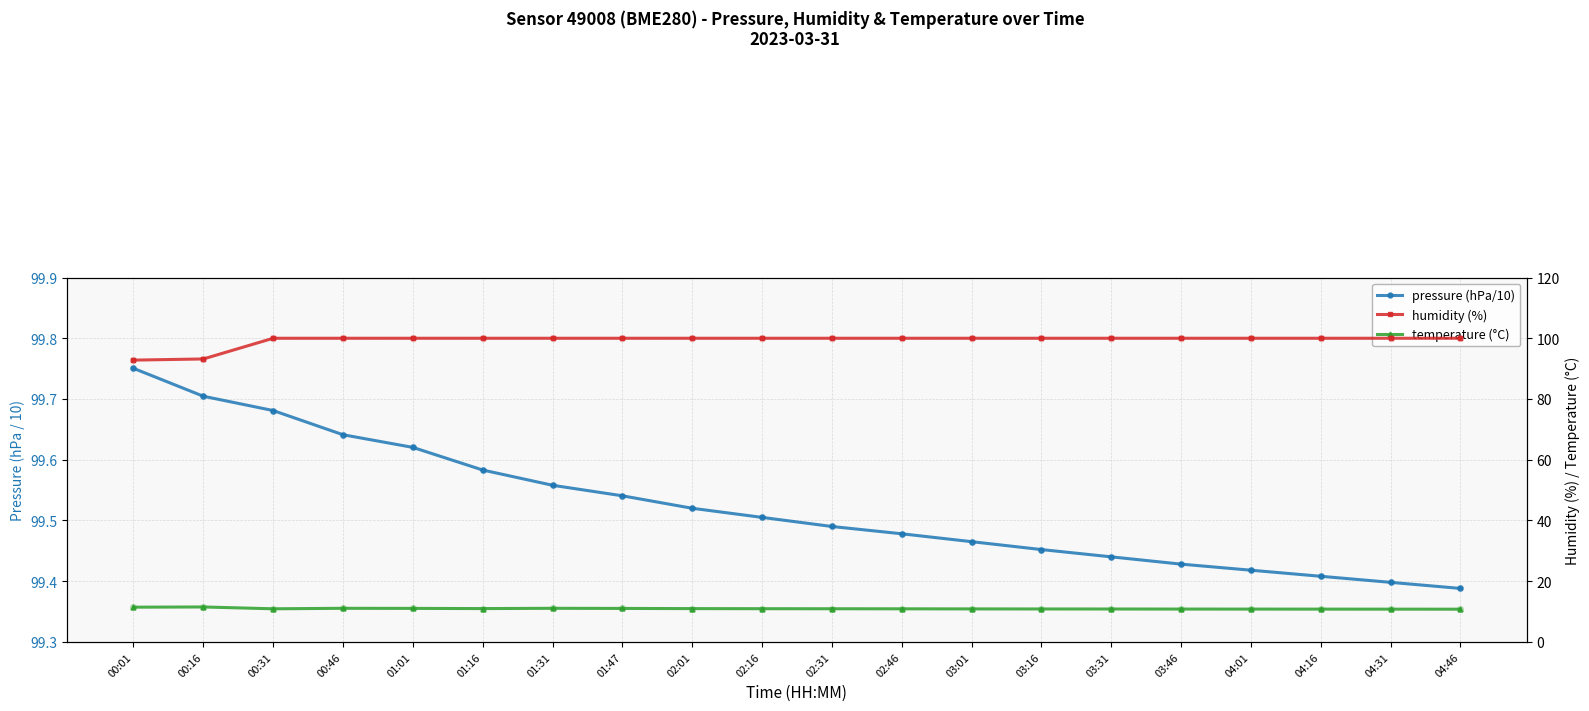

Which series has the largest Y range (max minus min)?

humidity (%)